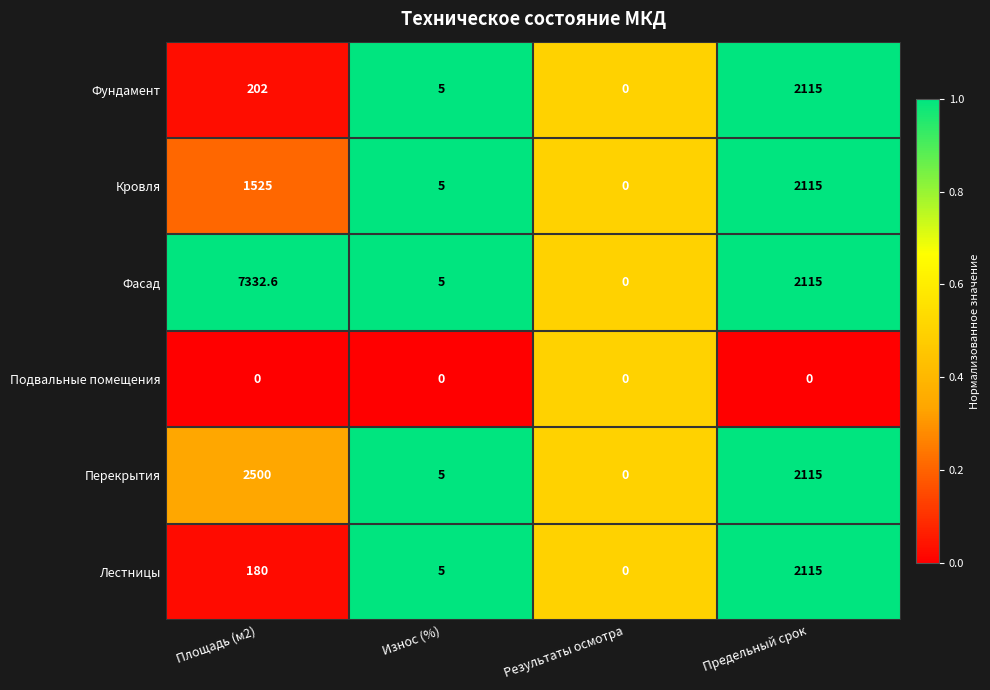

Which series has the widest spread of values?

Фасад